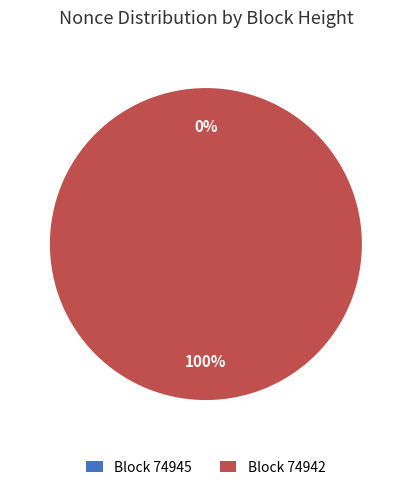

Count the number of slices in the pie.

2